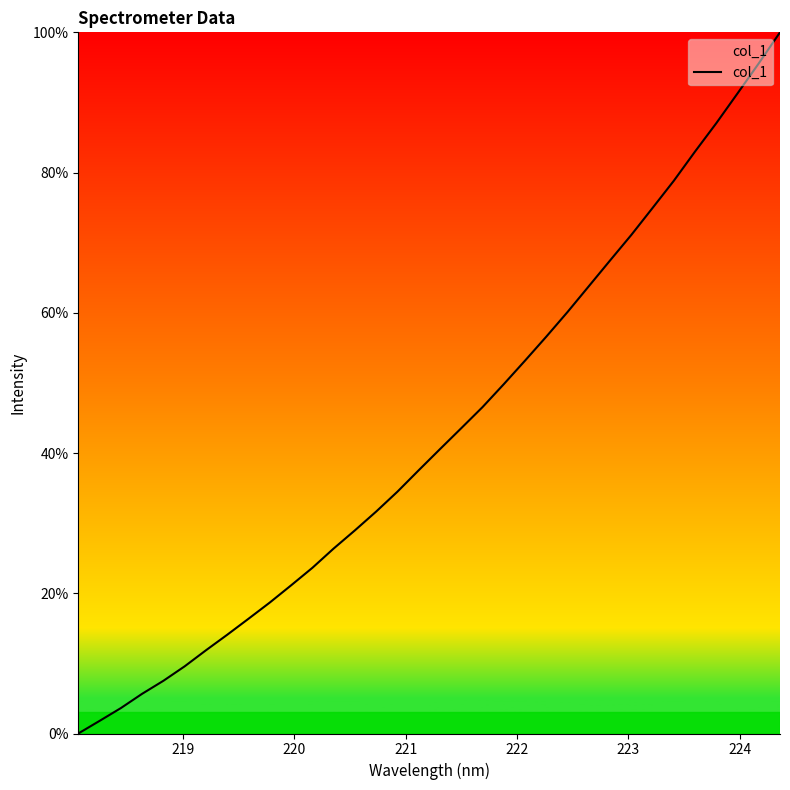

What is the difference between the maximum and minimum values?

100.0